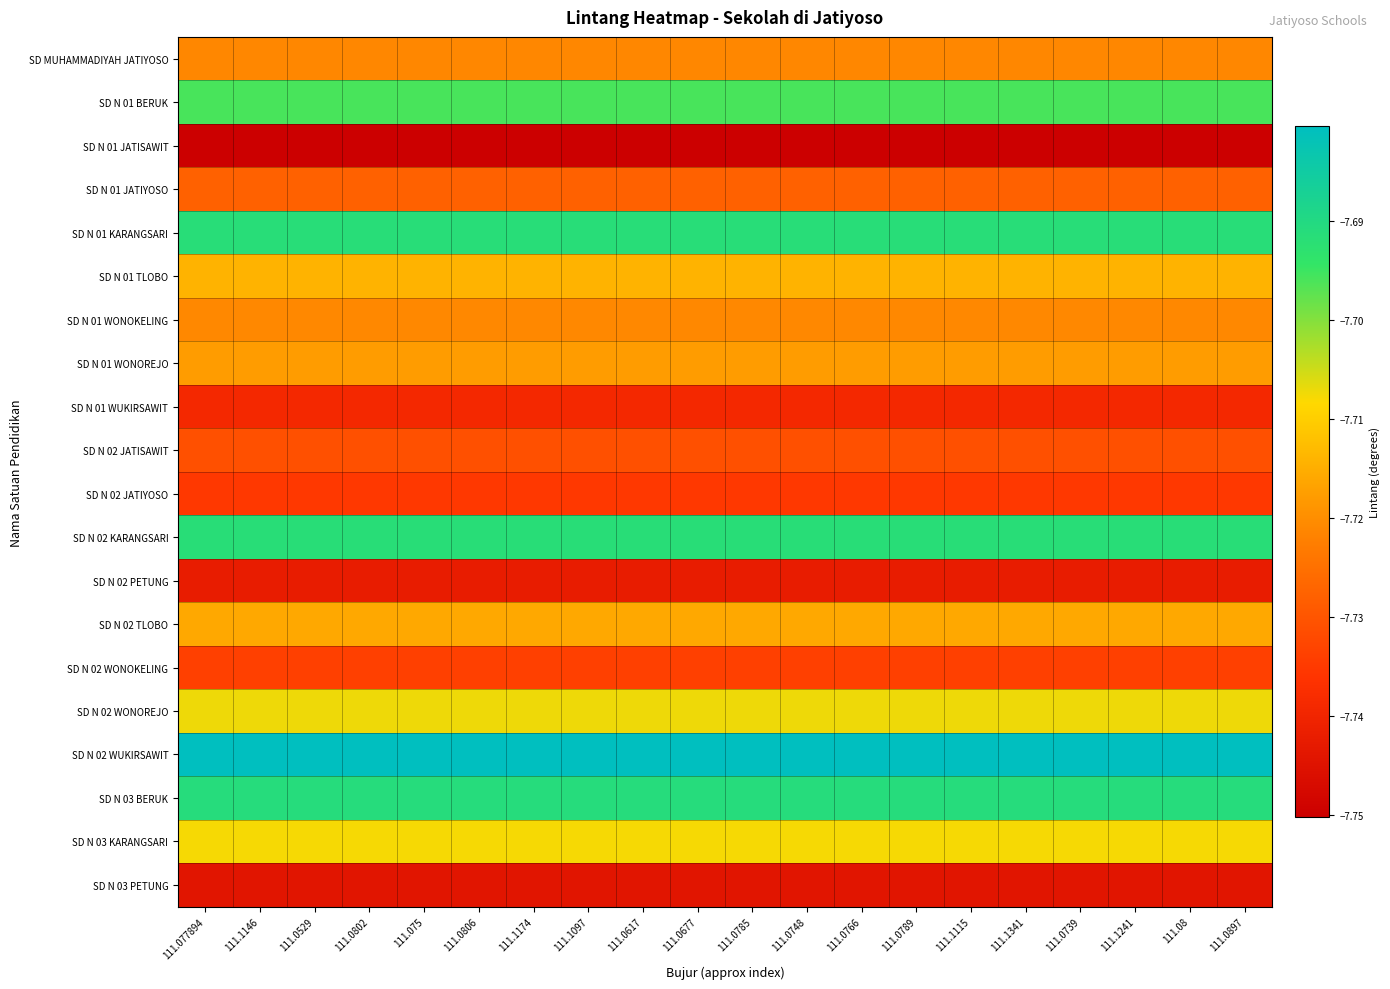

Reading right to left, list all the values displayed in this chart.

SD MUHAMMADIYAH JATIYOSO: 111.0897=-7.7	111.08=-7.7	111.1241=-7.7	111.0739=-7.7	111.1341=-7.7	111.1115=-7.7	111.0789=-7.7	111.0766=-7.7	111.0748=-7.7	111.0785=-7.7	111.0677=-7.7	111.0617=-7.7	111.1097=-7.7	111.1174=-7.7	111.0806=-7.7	111.075=-7.7	111.0802=-7.7	111.0529=-7.7	111.1146=-7.7	111.077894=-7.7
SD N 01 BERUK: 111.0897=-7.7	111.08=-7.7	111.1241=-7.7	111.0739=-7.7	111.1341=-7.7	111.1115=-7.7	111.0789=-7.7	111.0766=-7.7	111.0748=-7.7	111.0785=-7.7	111.0677=-7.7	111.0617=-7.7	111.1097=-7.7	111.1174=-7.7	111.0806=-7.7	111.075=-7.7	111.0802=-7.7	111.0529=-7.7	111.1146=-7.7	111.077894=-7.7
SD N 01 JATISAWIT: 111.0897=-7.8	111.08=-7.8	111.1241=-7.8	111.0739=-7.8	111.1341=-7.8	111.1115=-7.8	111.0789=-7.8	111.0766=-7.8	111.0748=-7.8	111.0785=-7.8	111.0677=-7.8	111.0617=-7.8	111.1097=-7.8	111.1174=-7.8	111.0806=-7.8	111.075=-7.8	111.0802=-7.8	111.0529=-7.8	111.1146=-7.8	111.077894=-7.8
SD N 01 JATIYOSO: 111.0897=-7.7	111.08=-7.7	111.1241=-7.7	111.0739=-7.7	111.1341=-7.7	111.1115=-7.7	111.0789=-7.7	111.0766=-7.7	111.0748=-7.7	111.0785=-7.7	111.0677=-7.7	111.0617=-7.7	111.1097=-7.7	111.1174=-7.7	111.0806=-7.7	111.075=-7.7	111.0802=-7.7	111.0529=-7.7	111.1146=-7.7	111.077894=-7.7
SD N 01 KARANGSARI: 111.0897=-7.7	111.08=-7.7	111.1241=-7.7	111.0739=-7.7	111.1341=-7.7	111.1115=-7.7	111.0789=-7.7	111.0766=-7.7	111.0748=-7.7	111.0785=-7.7	111.0677=-7.7	111.0617=-7.7	111.1097=-7.7	111.1174=-7.7	111.0806=-7.7	111.075=-7.7	111.0802=-7.7	111.0529=-7.7	111.1146=-7.7	111.077894=-7.7
SD N 01 TLOBO: 111.0897=-7.7	111.08=-7.7	111.1241=-7.7	111.0739=-7.7	111.1341=-7.7	111.1115=-7.7	111.0789=-7.7	111.0766=-7.7	111.0748=-7.7	111.0785=-7.7	111.0677=-7.7	111.0617=-7.7	111.1097=-7.7	111.1174=-7.7	111.0806=-7.7	111.075=-7.7	111.0802=-7.7	111.0529=-7.7	111.1146=-7.7	111.077894=-7.7
SD N 01 WONOKELING: 111.0897=-7.7	111.08=-7.7	111.1241=-7.7	111.0739=-7.7	111.1341=-7.7	111.1115=-7.7	111.0789=-7.7	111.0766=-7.7	111.0748=-7.7	111.0785=-7.7	111.0677=-7.7	111.0617=-7.7	111.1097=-7.7	111.1174=-7.7	111.0806=-7.7	111.075=-7.7	111.0802=-7.7	111.0529=-7.7	111.1146=-7.7	111.077894=-7.7
SD N 01 WONOREJO: 111.0897=-7.7	111.08=-7.7	111.1241=-7.7	111.0739=-7.7	111.1341=-7.7	111.1115=-7.7	111.0789=-7.7	111.0766=-7.7	111.0748=-7.7	111.0785=-7.7	111.0677=-7.7	111.0617=-7.7	111.1097=-7.7	111.1174=-7.7	111.0806=-7.7	111.075=-7.7	111.0802=-7.7	111.0529=-7.7	111.1146=-7.7	111.077894=-7.7
SD N 01 WUKIRSAWIT: 111.0897=-7.7	111.08=-7.7	111.1241=-7.7	111.0739=-7.7	111.1341=-7.7	111.1115=-7.7	111.0789=-7.7	111.0766=-7.7	111.0748=-7.7	111.0785=-7.7	111.0677=-7.7	111.0617=-7.7	111.1097=-7.7	111.1174=-7.7	111.0806=-7.7	111.075=-7.7	111.0802=-7.7	111.0529=-7.7	111.1146=-7.7	111.077894=-7.7
SD N 02 JATISAWIT: 111.0897=-7.7	111.08=-7.7	111.1241=-7.7	111.0739=-7.7	111.1341=-7.7	111.1115=-7.7	111.0789=-7.7	111.0766=-7.7	111.0748=-7.7	111.0785=-7.7	111.0677=-7.7	111.0617=-7.7	111.1097=-7.7	111.1174=-7.7	111.0806=-7.7	111.075=-7.7	111.0802=-7.7	111.0529=-7.7	111.1146=-7.7	111.077894=-7.7
SD N 02 JATIYOSO: 111.0897=-7.7	111.08=-7.7	111.1241=-7.7	111.0739=-7.7	111.1341=-7.7	111.1115=-7.7	111.0789=-7.7	111.0766=-7.7	111.0748=-7.7	111.0785=-7.7	111.0677=-7.7	111.0617=-7.7	111.1097=-7.7	111.1174=-7.7	111.0806=-7.7	111.075=-7.7	111.0802=-7.7	111.0529=-7.7	111.1146=-7.7	111.077894=-7.7
SD N 02 KARANGSARI: 111.0897=-7.7	111.08=-7.7	111.1241=-7.7	111.0739=-7.7	111.1341=-7.7	111.1115=-7.7	111.0789=-7.7	111.0766=-7.7	111.0748=-7.7	111.0785=-7.7	111.0677=-7.7	111.0617=-7.7	111.1097=-7.7	111.1174=-7.7	111.0806=-7.7	111.075=-7.7	111.0802=-7.7	111.0529=-7.7	111.1146=-7.7	111.077894=-7.7
SD N 02 PETUNG: 111.0897=-7.7	111.08=-7.7	111.1241=-7.7	111.0739=-7.7	111.1341=-7.7	111.1115=-7.7	111.0789=-7.7	111.0766=-7.7	111.0748=-7.7	111.0785=-7.7	111.0677=-7.7	111.0617=-7.7	111.1097=-7.7	111.1174=-7.7	111.0806=-7.7	111.075=-7.7	111.0802=-7.7	111.0529=-7.7	111.1146=-7.7	111.077894=-7.7
SD N 02 TLOBO: 111.0897=-7.7	111.08=-7.7	111.1241=-7.7	111.0739=-7.7	111.1341=-7.7	111.1115=-7.7	111.0789=-7.7	111.0766=-7.7	111.0748=-7.7	111.0785=-7.7	111.0677=-7.7	111.0617=-7.7	111.1097=-7.7	111.1174=-7.7	111.0806=-7.7	111.075=-7.7	111.0802=-7.7	111.0529=-7.7	111.1146=-7.7	111.077894=-7.7
SD N 02 WONOKELING: 111.0897=-7.7	111.08=-7.7	111.1241=-7.7	111.0739=-7.7	111.1341=-7.7	111.1115=-7.7	111.0789=-7.7	111.0766=-7.7	111.0748=-7.7	111.0785=-7.7	111.0677=-7.7	111.0617=-7.7	111.1097=-7.7	111.1174=-7.7	111.0806=-7.7	111.075=-7.7	111.0802=-7.7	111.0529=-7.7	111.1146=-7.7	111.077894=-7.7
SD N 02 WONOREJO: 111.0897=-7.7	111.08=-7.7	111.1241=-7.7	111.0739=-7.7	111.1341=-7.7	111.1115=-7.7	111.0789=-7.7	111.0766=-7.7	111.0748=-7.7	111.0785=-7.7	111.0677=-7.7	111.0617=-7.7	111.1097=-7.7	111.1174=-7.7	111.0806=-7.7	111.075=-7.7	111.0802=-7.7	111.0529=-7.7	111.1146=-7.7	111.077894=-7.7
SD N 02 WUKIRSAWIT: 111.0897=-7.7	111.08=-7.7	111.1241=-7.7	111.0739=-7.7	111.1341=-7.7	111.1115=-7.7	111.0789=-7.7	111.0766=-7.7	111.0748=-7.7	111.0785=-7.7	111.0677=-7.7	111.0617=-7.7	111.1097=-7.7	111.1174=-7.7	111.0806=-7.7	111.075=-7.7	111.0802=-7.7	111.0529=-7.7	111.1146=-7.7	111.077894=-7.7
SD N 03 BERUK: 111.0897=-7.7	111.08=-7.7	111.1241=-7.7	111.0739=-7.7	111.1341=-7.7	111.1115=-7.7	111.0789=-7.7	111.0766=-7.7	111.0748=-7.7	111.0785=-7.7	111.0677=-7.7	111.0617=-7.7	111.1097=-7.7	111.1174=-7.7	111.0806=-7.7	111.075=-7.7	111.0802=-7.7	111.0529=-7.7	111.1146=-7.7	111.077894=-7.7
SD N 03 KARANGSARI: 111.0897=-7.7	111.08=-7.7	111.1241=-7.7	111.0739=-7.7	111.1341=-7.7	111.1115=-7.7	111.0789=-7.7	111.0766=-7.7	111.0748=-7.7	111.0785=-7.7	111.0677=-7.7	111.0617=-7.7	111.1097=-7.7	111.1174=-7.7	111.0806=-7.7	111.075=-7.7	111.0802=-7.7	111.0529=-7.7	111.1146=-7.7	111.077894=-7.7
SD N 03 PETUNG: 111.0897=-7.7	111.08=-7.7	111.1241=-7.7	111.0739=-7.7	111.1341=-7.7	111.1115=-7.7	111.0789=-7.7	111.0766=-7.7	111.0748=-7.7	111.0785=-7.7	111.0677=-7.7	111.0617=-7.7	111.1097=-7.7	111.1174=-7.7	111.0806=-7.7	111.075=-7.7	111.0802=-7.7	111.0529=-7.7	111.1146=-7.7	111.077894=-7.7